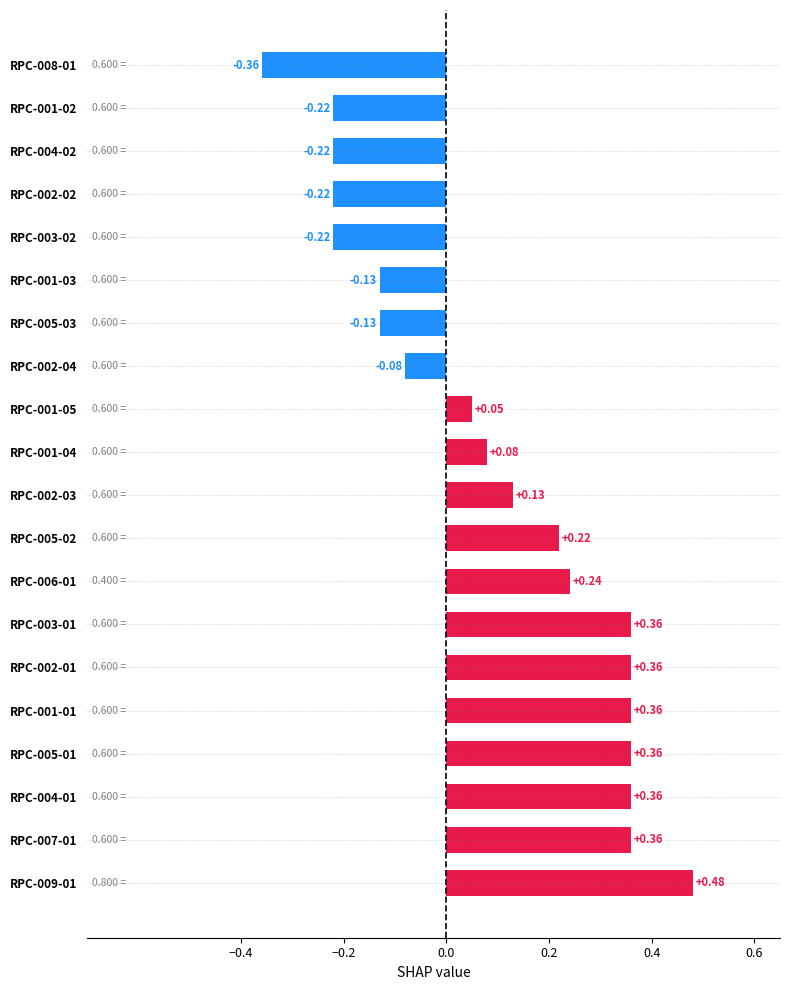

What is the sum of all values?

1.8